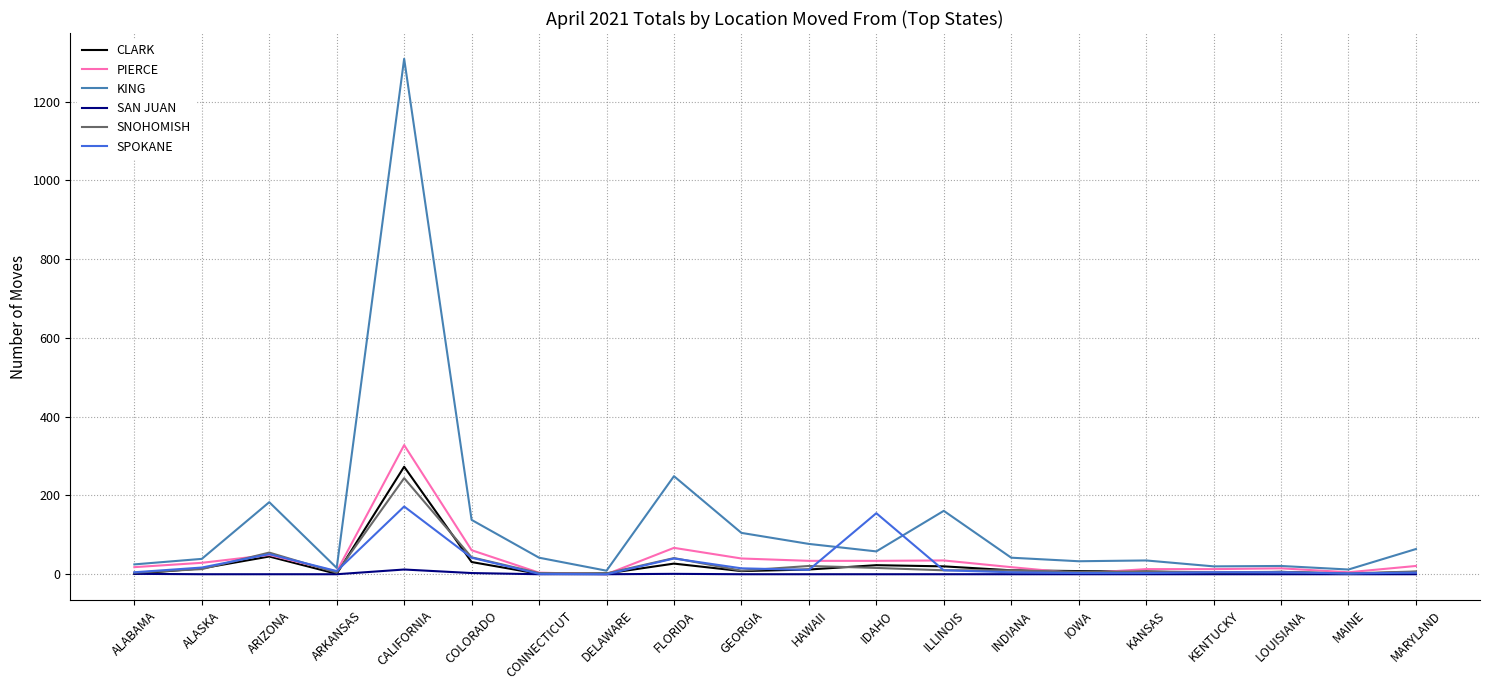

Does the chart display data point markers on the line(s)?

No